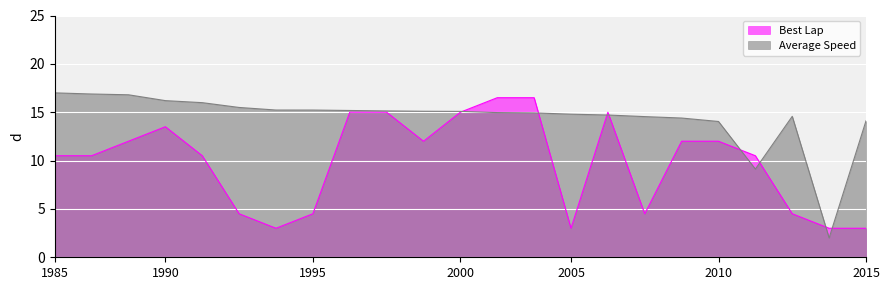

In Best Lap, how many points are lower than both neighbors (excluding endpoints)?

4